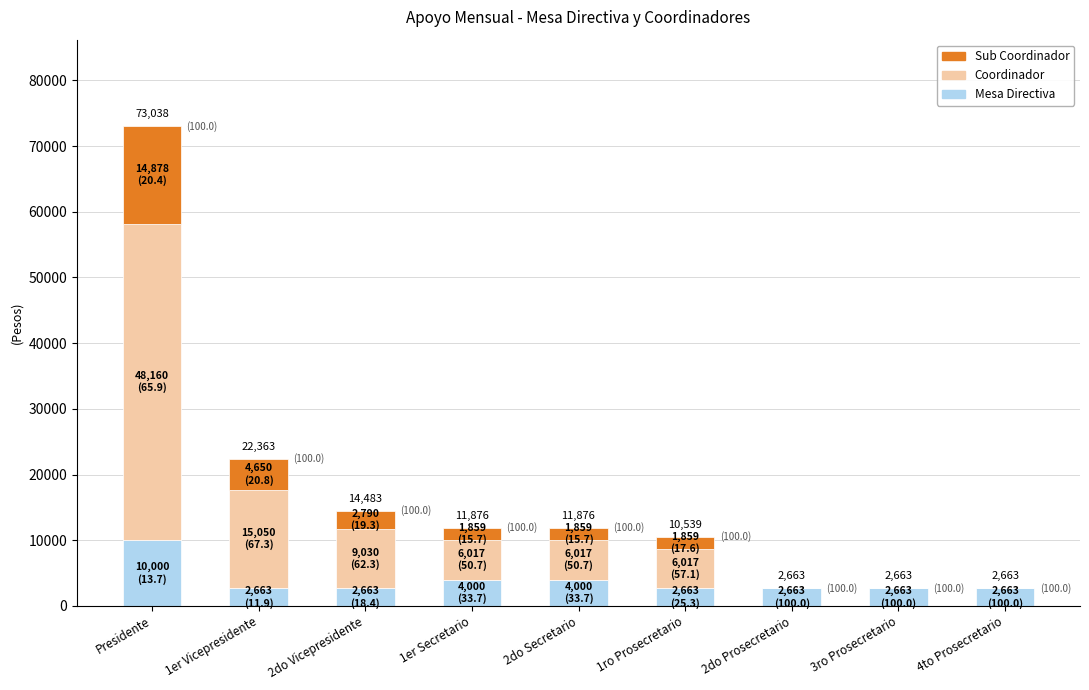

At which category is the sum across all series the highest?

Presidente